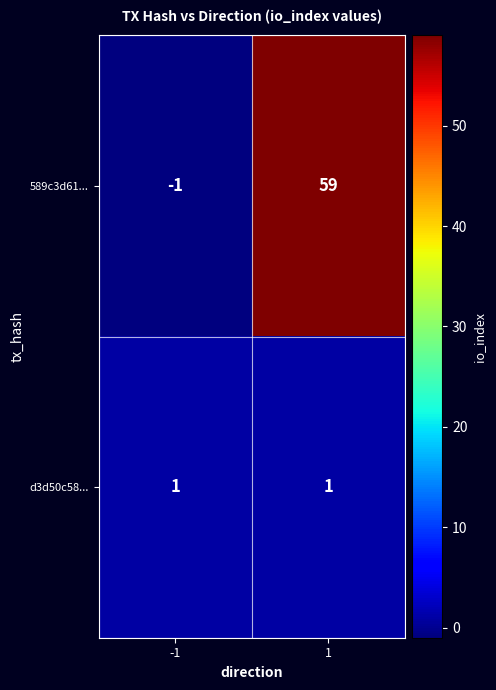

Which series has the largest total across all categories?

589c3d61...